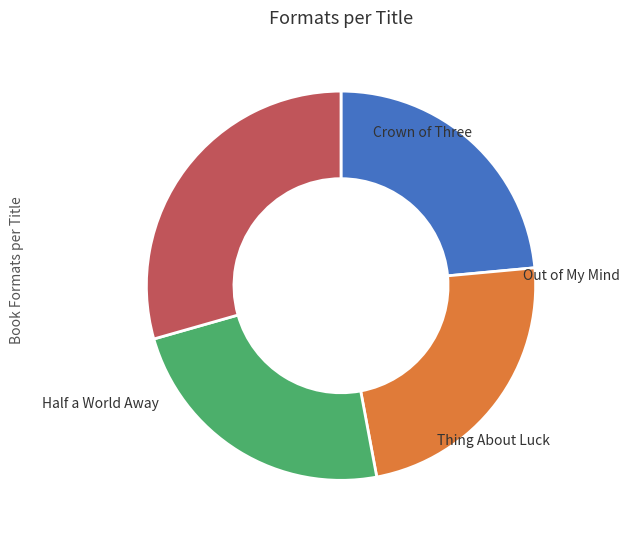

Between Half a World Away and Thing About Luck, which is larger?

Half a World Away